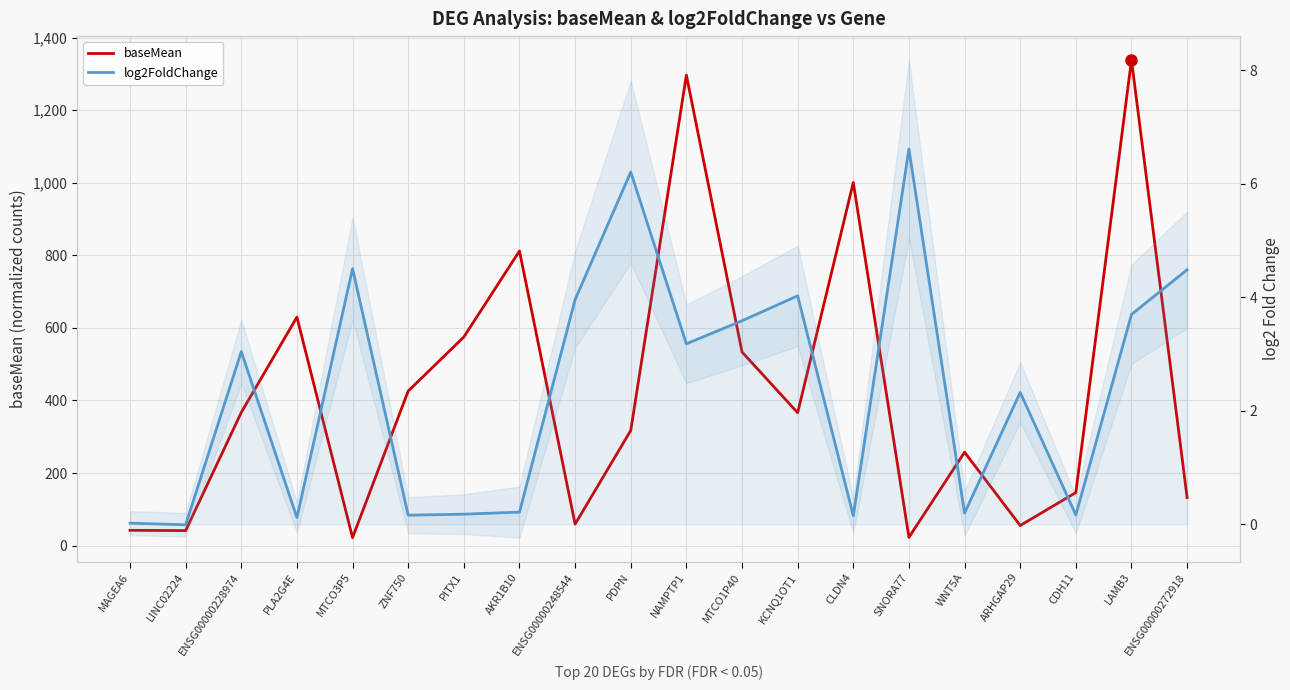

What is the label of the 16th point from the left?

WNT5A